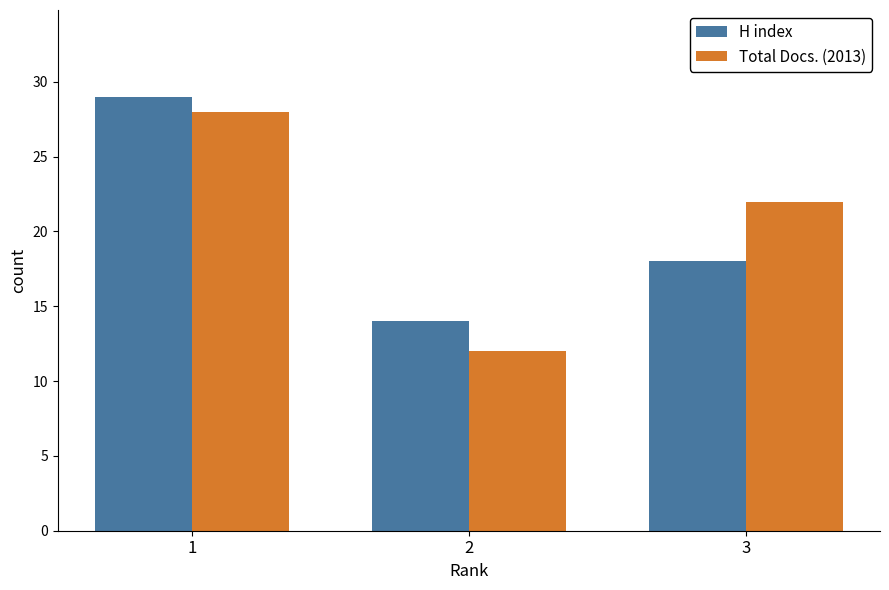

What is the average value of the H index series?

20